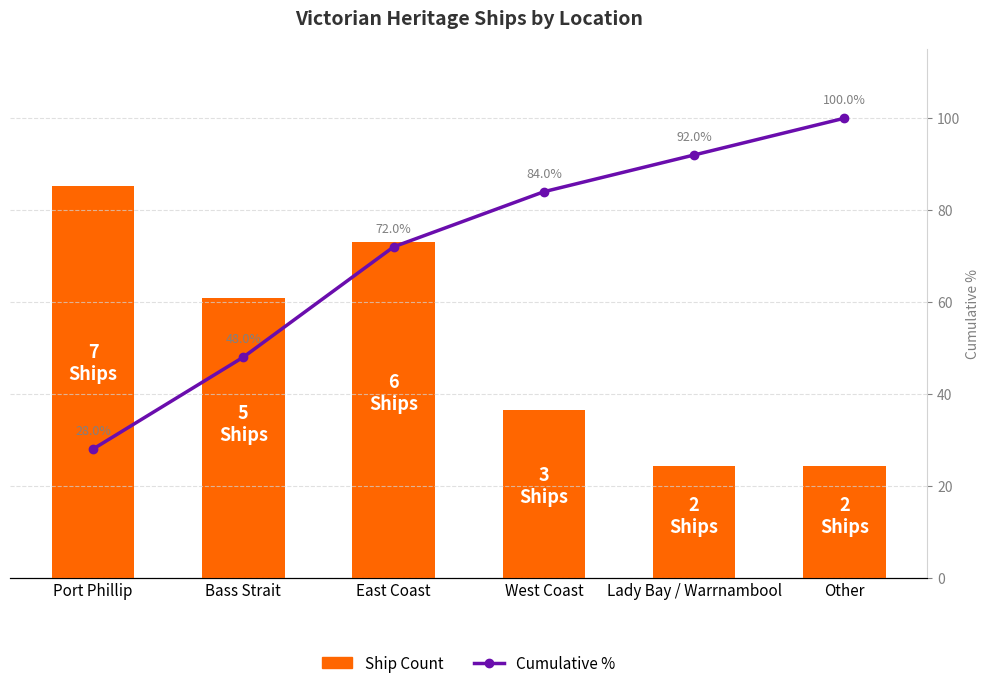

Reading left to right, extract all data points from this chart.

Ship Count: Port Phillip=7	Bass Strait=5	East Coast=6	West Coast=3	Lady Bay / Warrnambool=2	Other=2
Cumulative %: Port Phillip=28	Bass Strait=48	East Coast=72	West Coast=84	Lady Bay / Warrnambool=92	Other=100